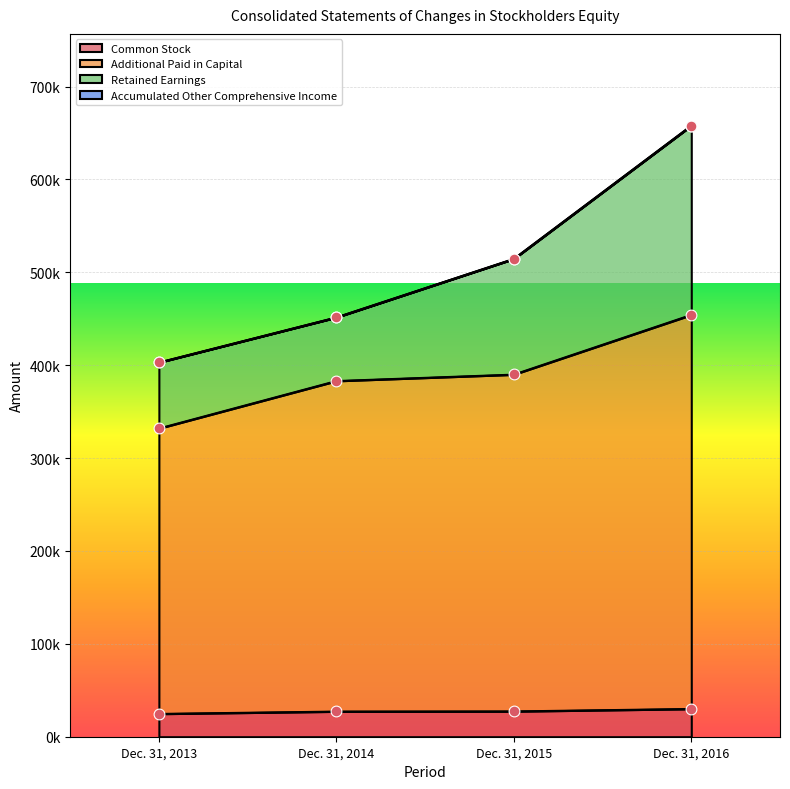

Which series reaches the minimum Y coordinate?

Common Stock